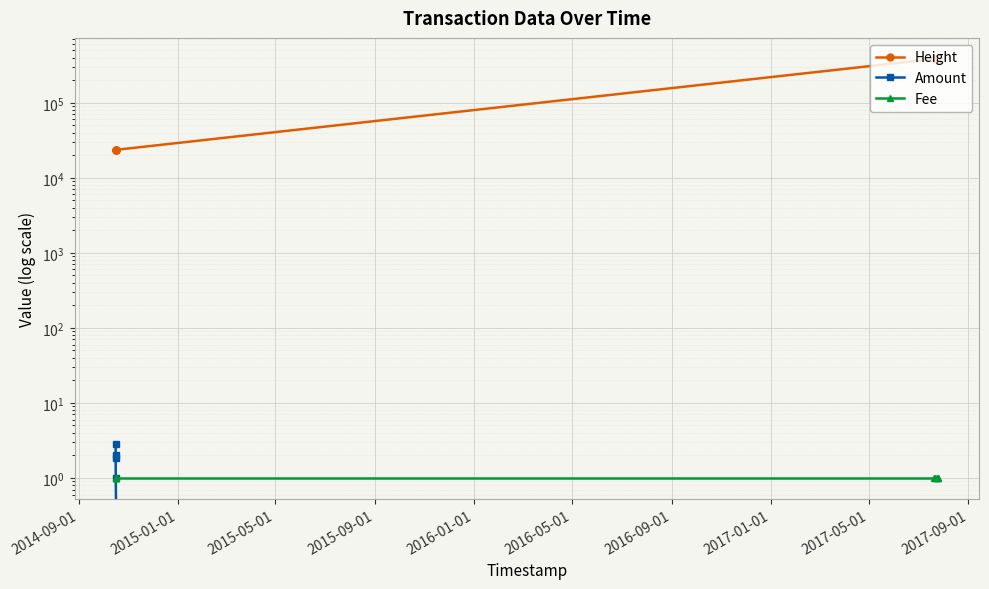

The Amount series shows 1.0 at 2016-05-01. True or false?

True